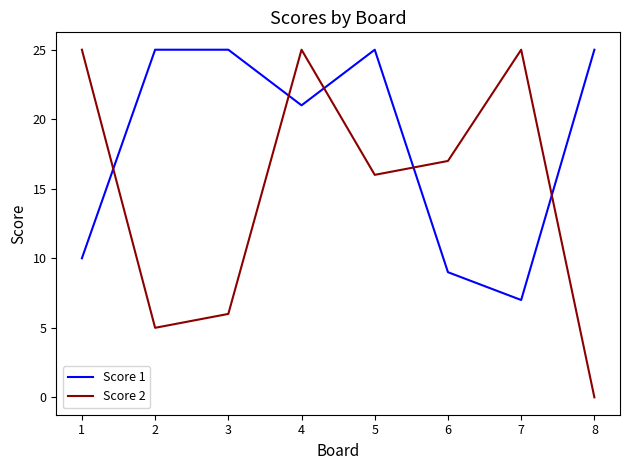

How many times do Score 1 and Score 2 cross each other?

5